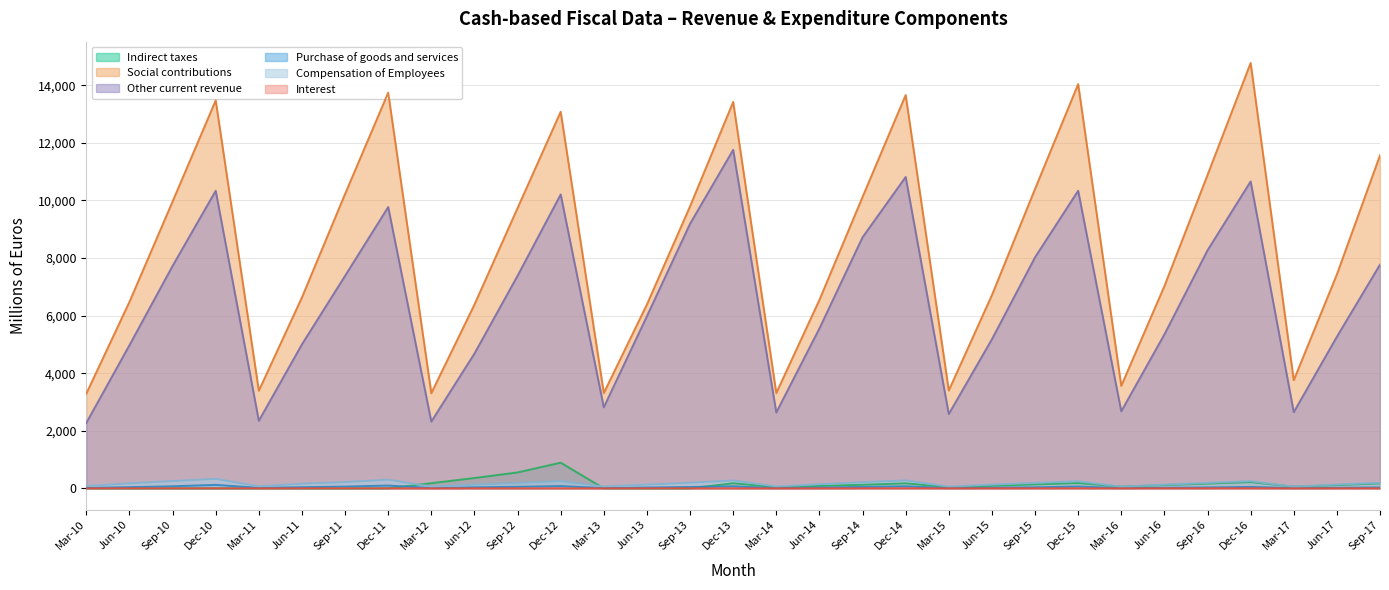

Rank the series at Mar-14 from highest to lowest value.

Social contributions, Other current revenue, Compensation of Employees, Indirect taxes, Purchase of goods and services, Interest